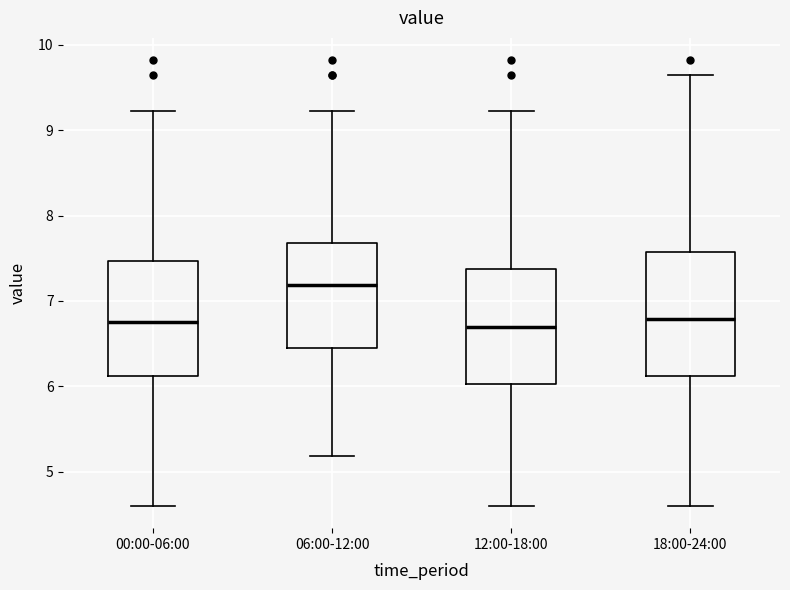

Where is the lower edge of the box for 12:00-18:00 on the y-axis? The values are not printed on the chart, so give them approximately, as read against the axis.

6.0